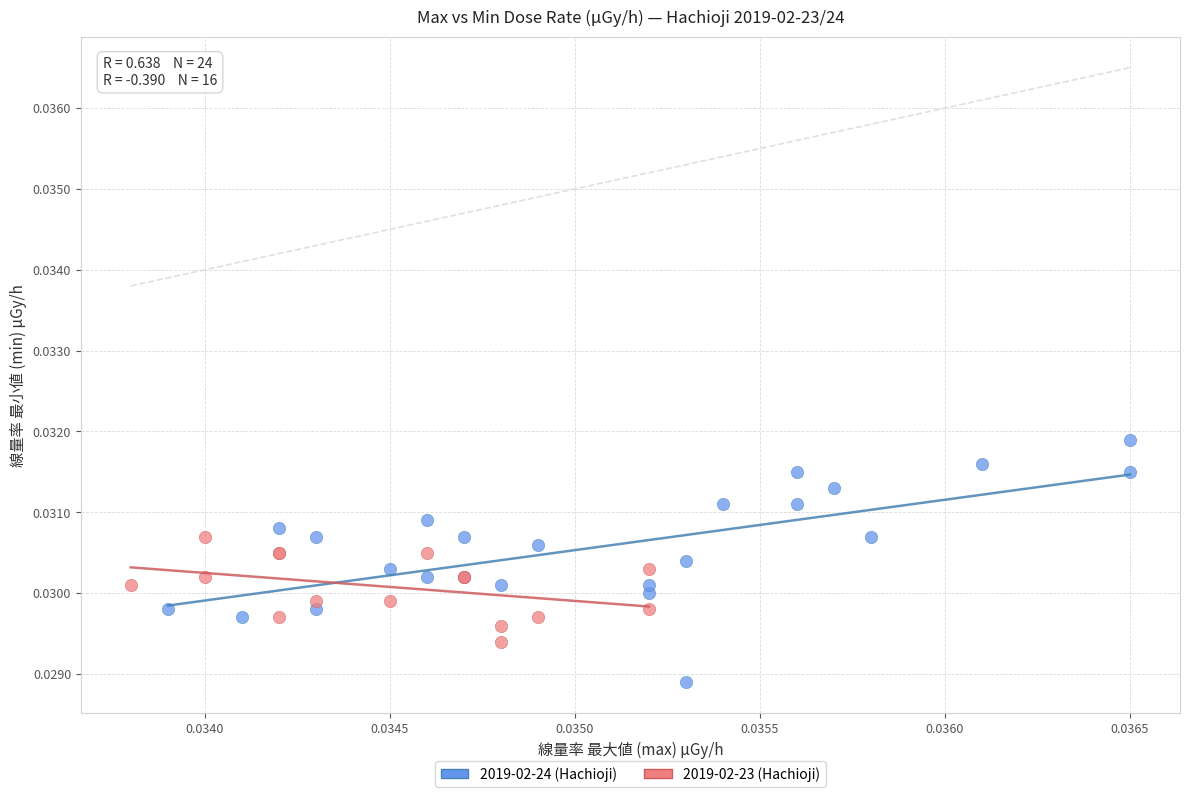

Which series reaches the minimum Y coordinate?

2019-02-24 (Hachioji)